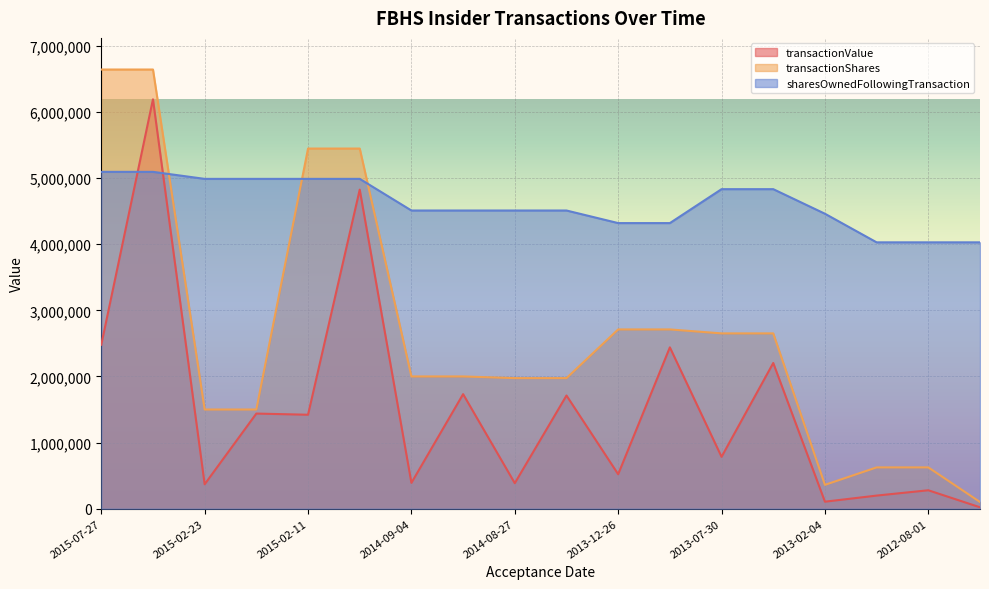

How many interior local peaks does the transactionValue series have?

8